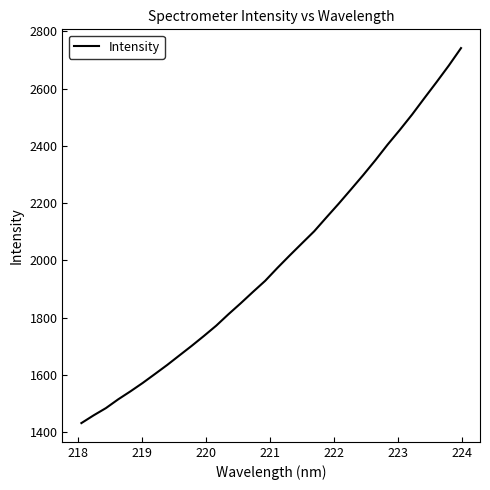

What is the smallest value displayed?

1431.5